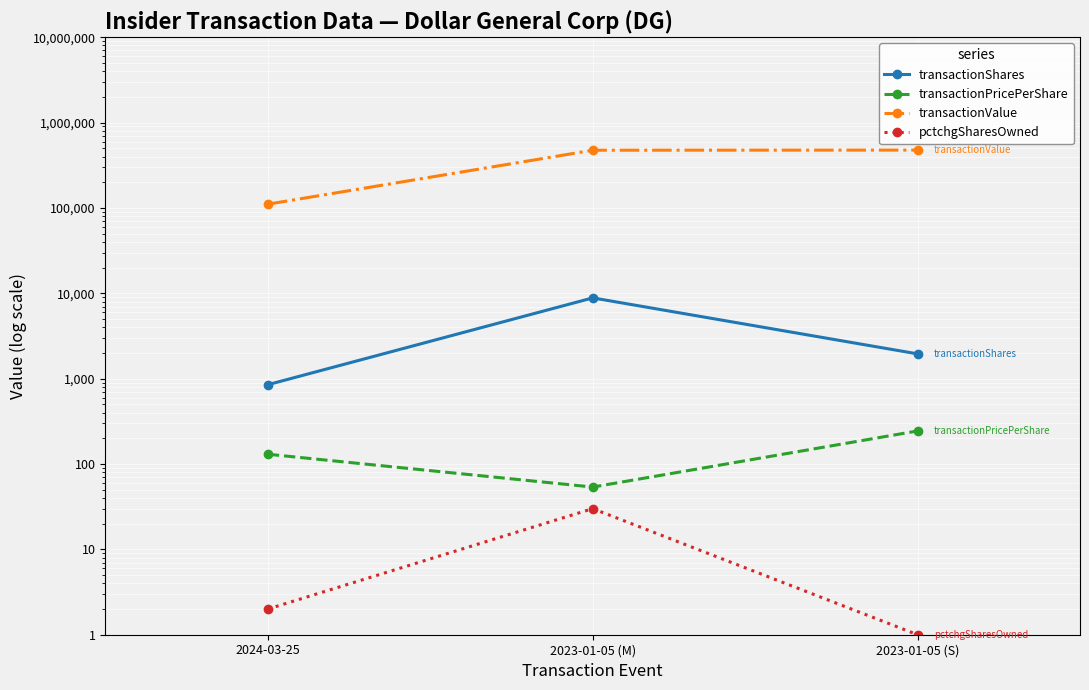

At how many categories does at least one series exceed 275769?

2